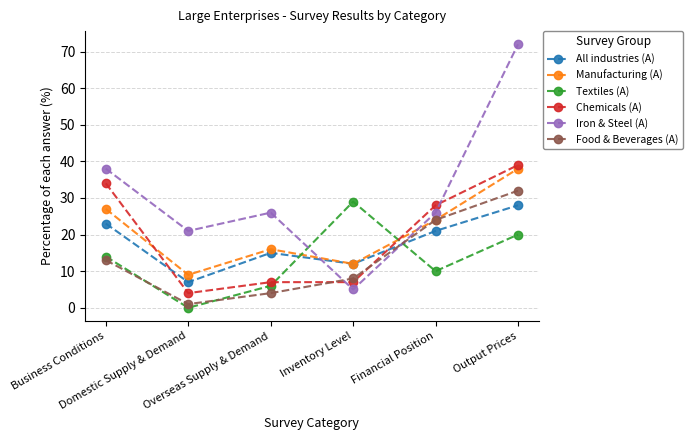

At which category is the sum across all series the highest?

Output Prices